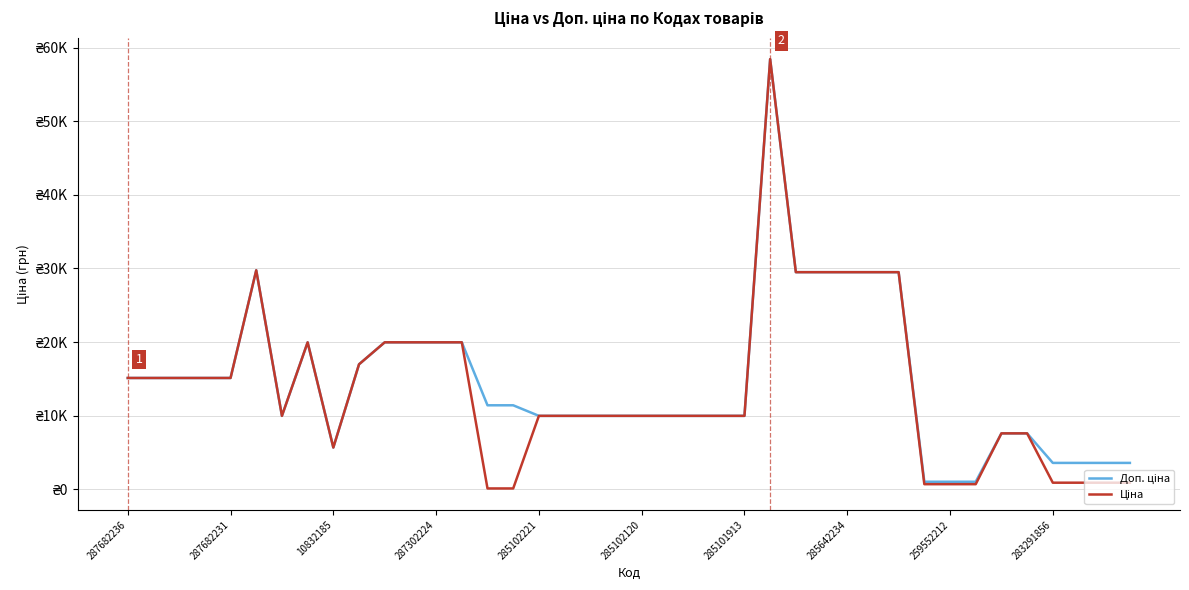

Does the chart have visible grid lines?

Yes